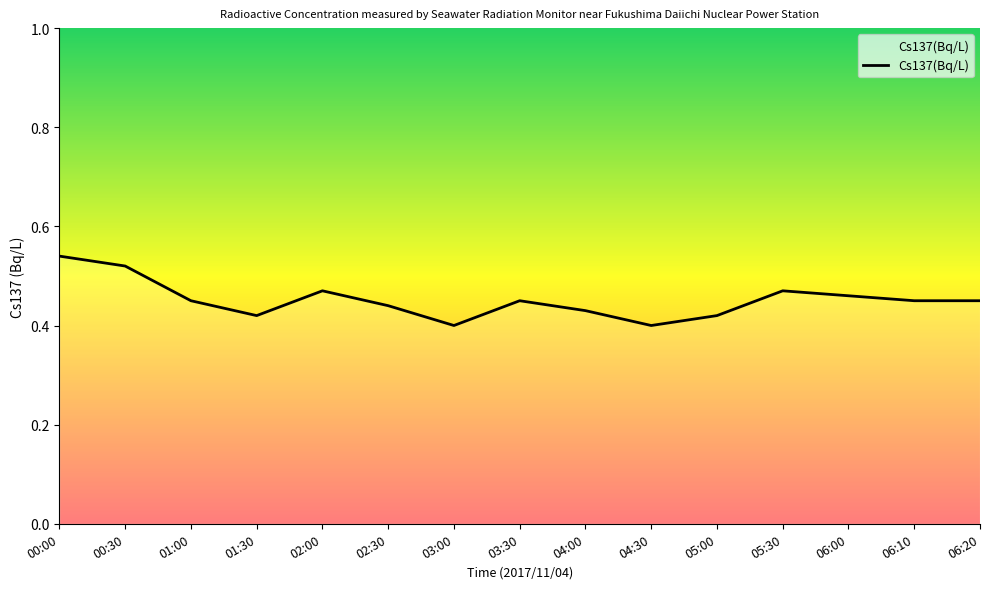

The value at 03:00 is 0.2. True or false?

False